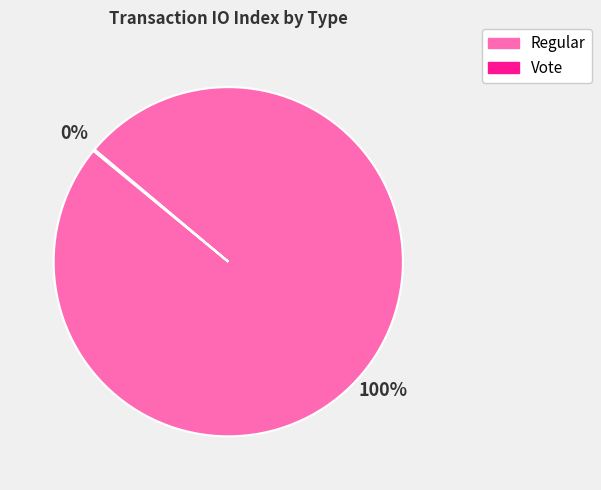

Which category has the biggest portion of the pie?

Regular